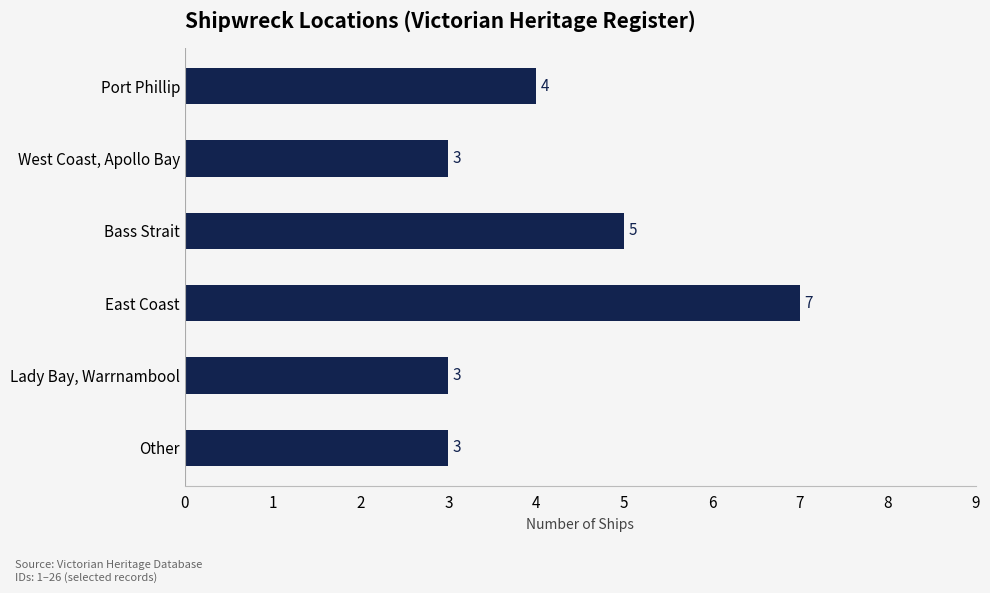

What is the label of the 1st bar from the top?

Port Phillip